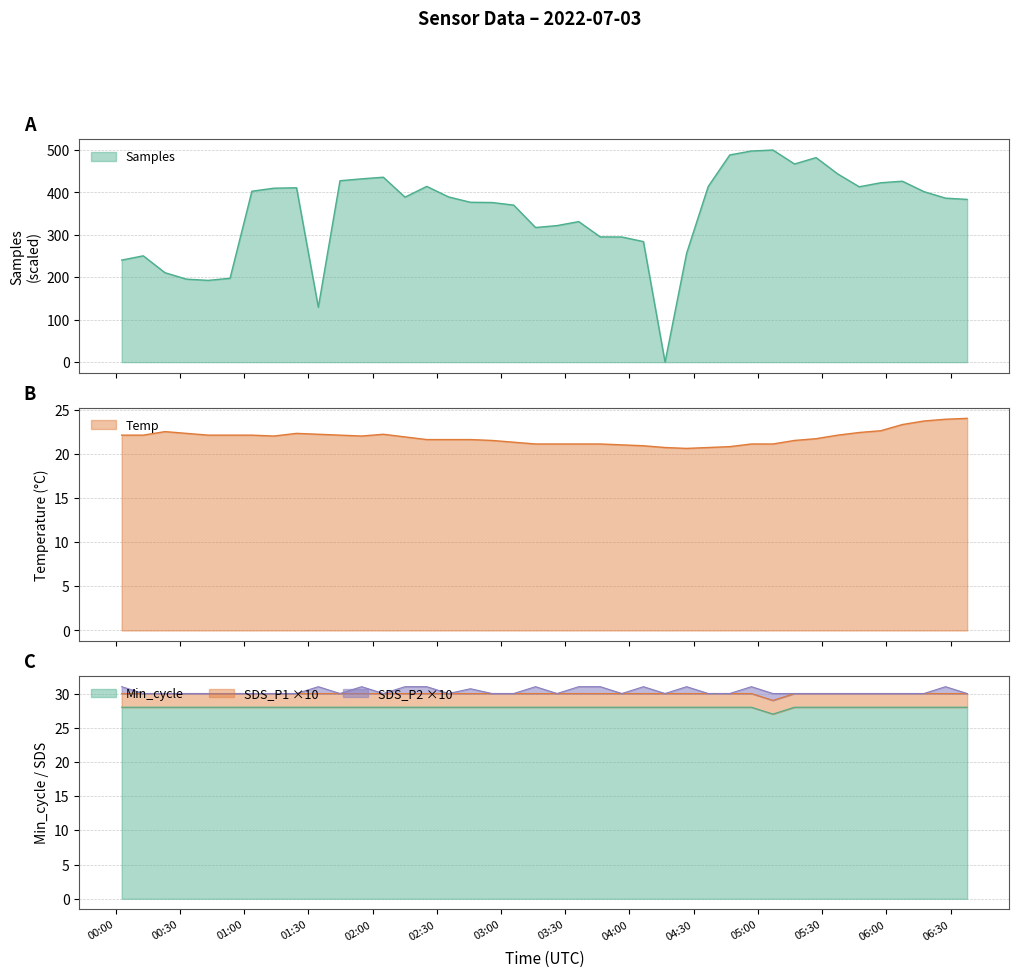

Which series changed the most between 2022/07/03 05:37:13 and 2022/07/03 06:27:34?

Samples